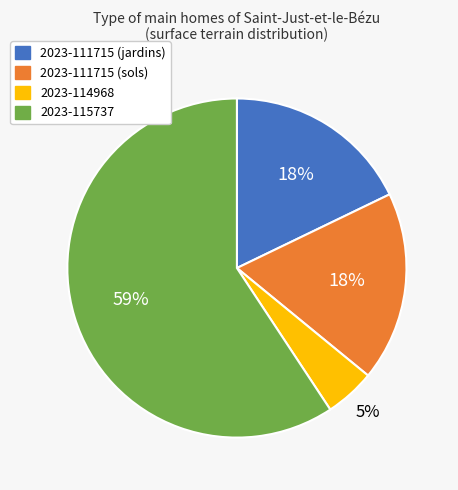

To the nearest percent, what portion does 2023-115737 represent?

59%